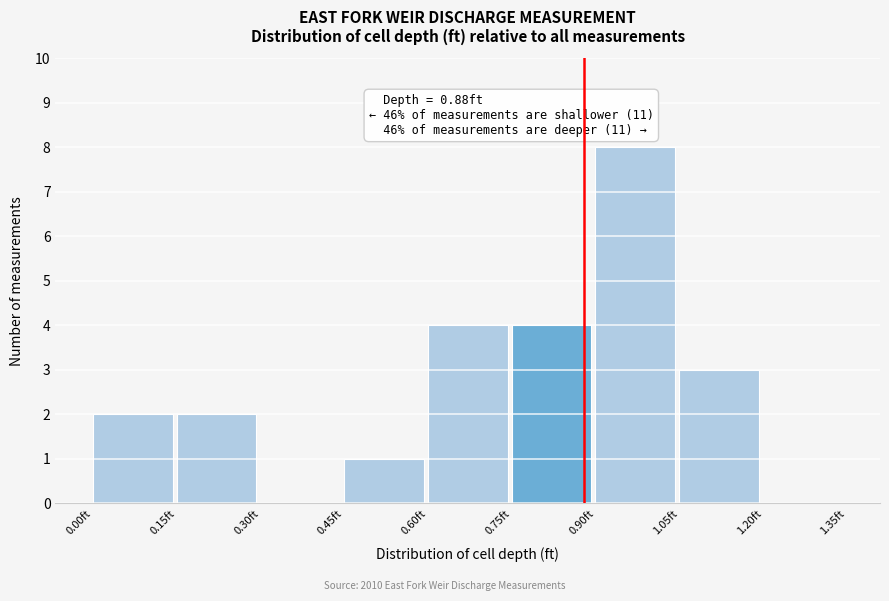

Over which range of the x-axis is the bar tallest?

0.90 to 1.05